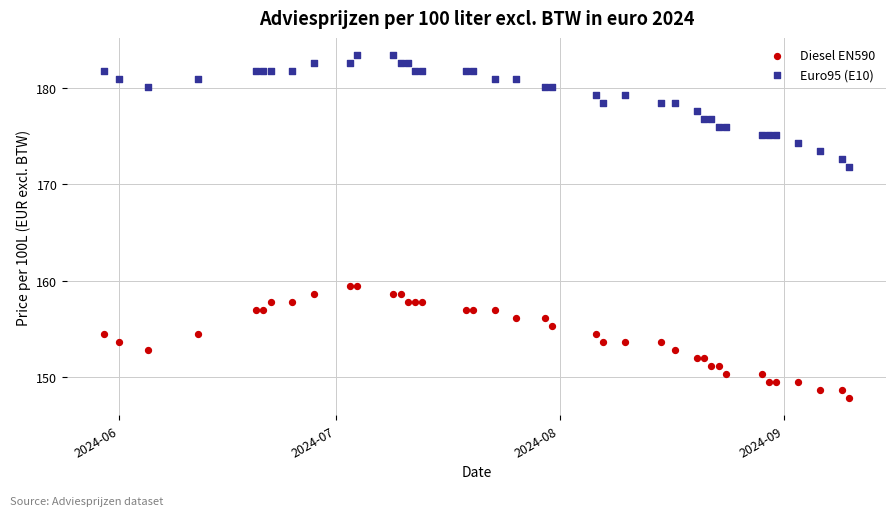

What is the X range (max minus min) for the scatter plot?

103.0